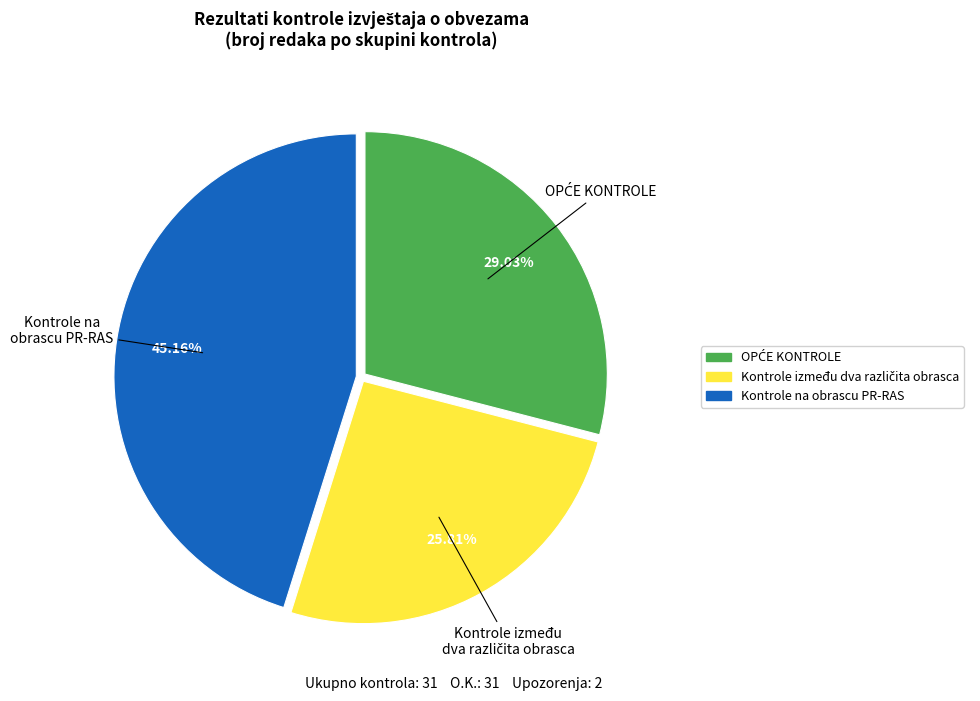

How many segments does this pie chart have?

3